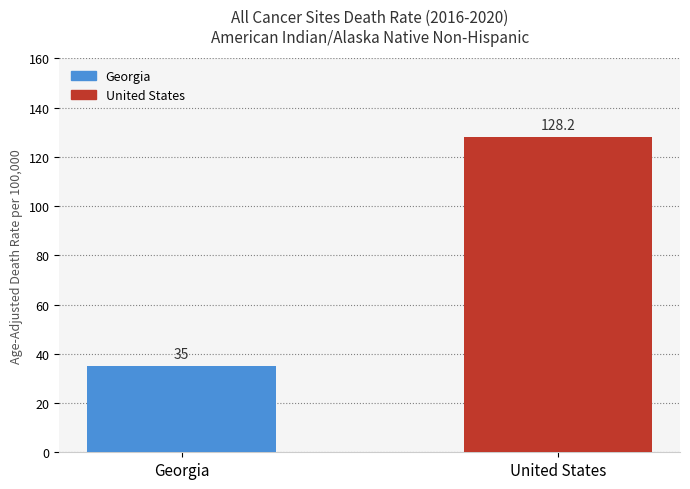

Is it true that the value at Georgia is 35.0?

True